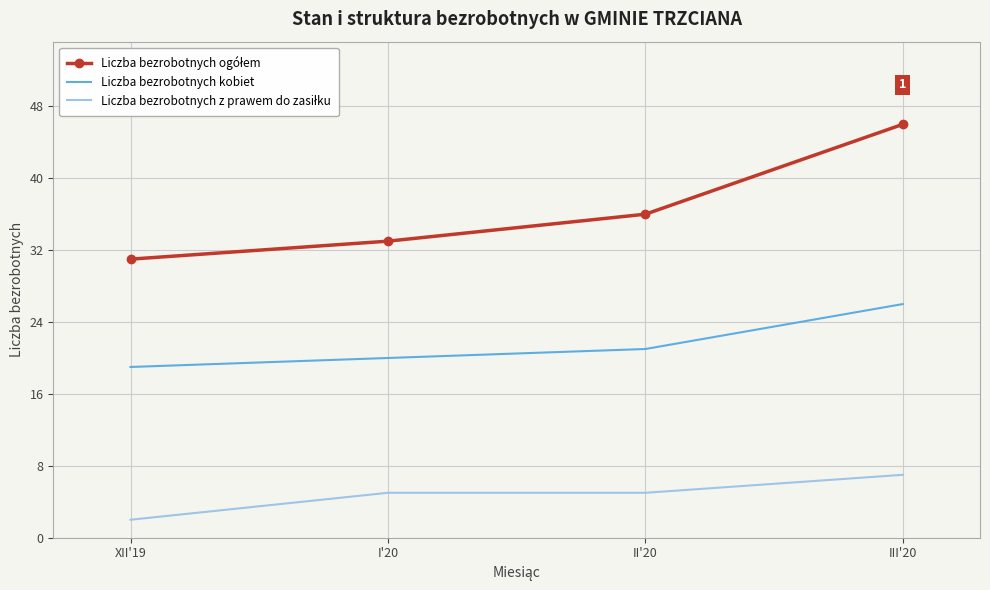

Is it true that Liczba bezrobotnych kobiet equals 21 at II'20?

True